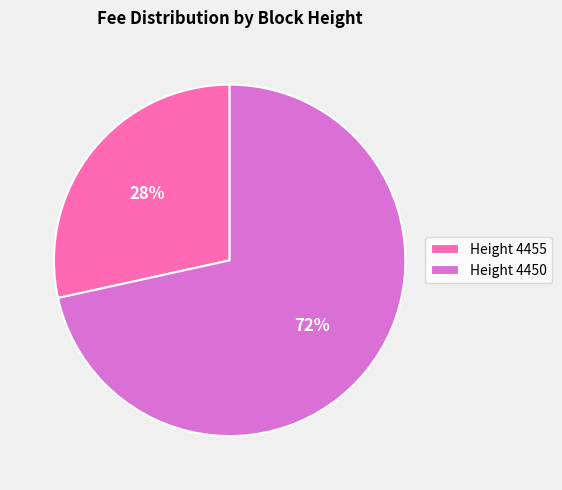

Which has a higher value, Height 4455 or Height 4450?

Height 4450